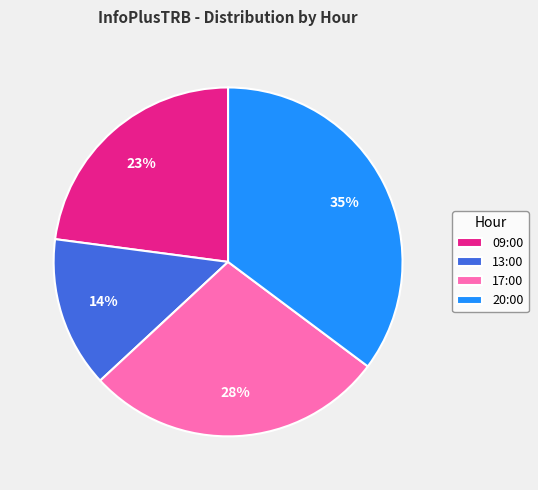

What is the smallest slice in the pie chart?

13:00